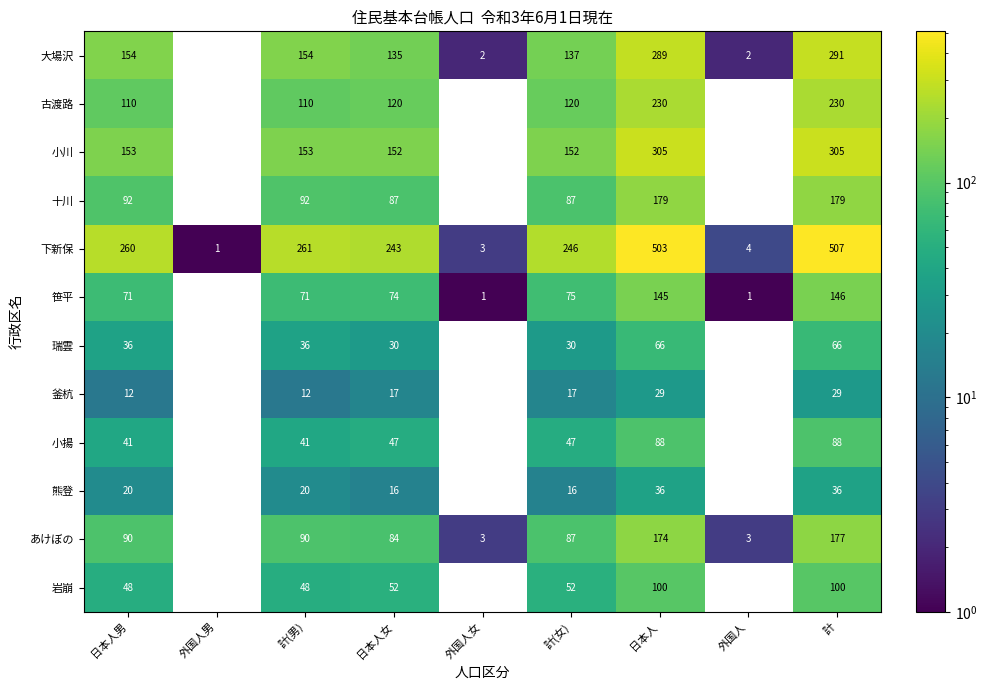

What is the sum of the 熊登 values at 外国人女 and 日本人男?

20